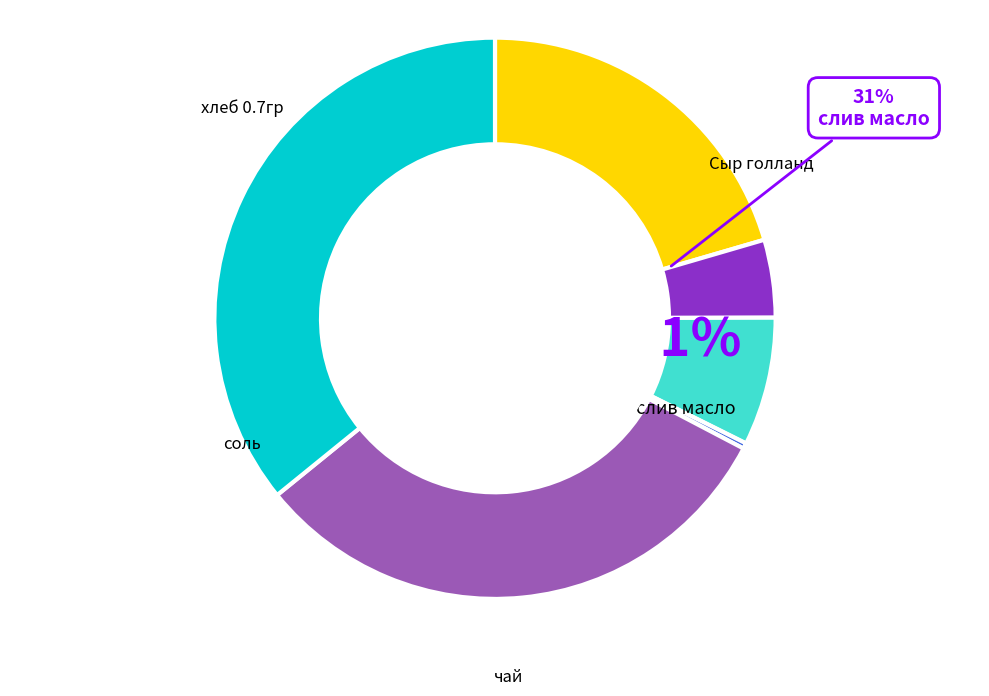

True or false: слив масло accounts for 31% of the total.

True